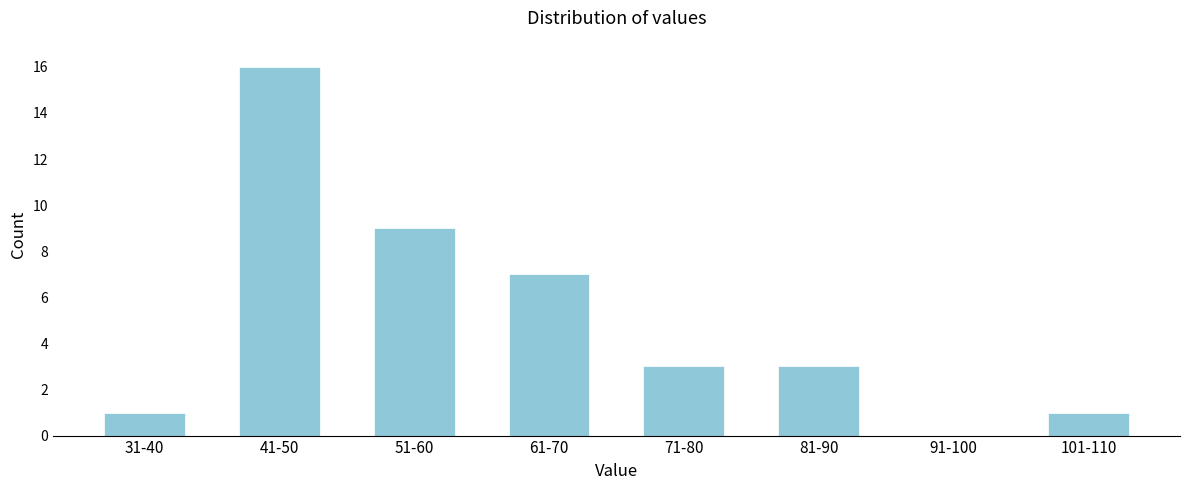

Reading left to right, what are all the values shown in this chart?

31-40=1	41-50=16	51-60=9	61-70=7	71-80=3	81-90=3	91-100=0	101-110=1